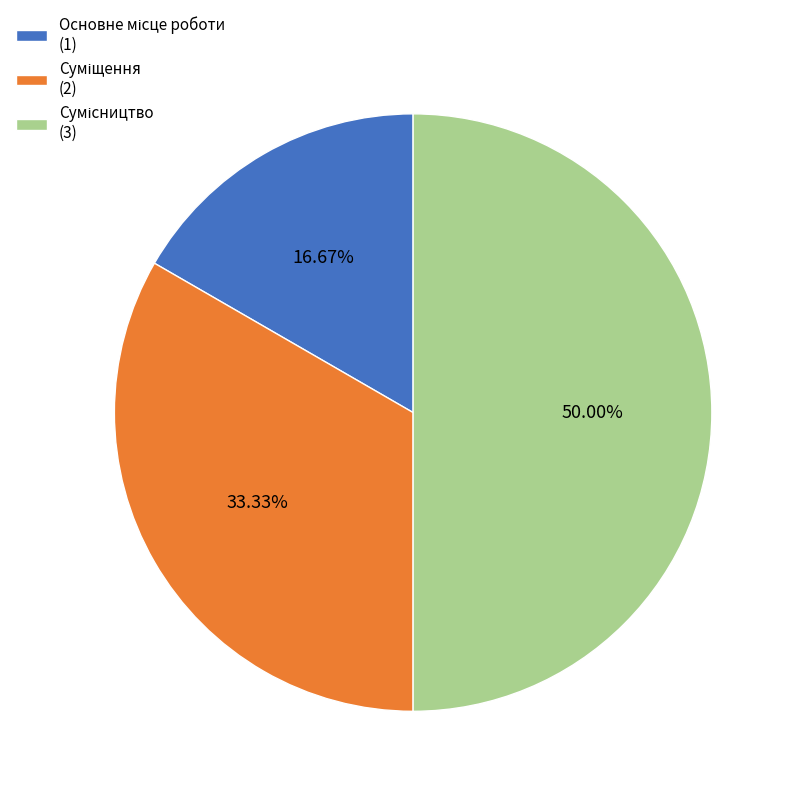

What percentage is the Основне місце роботи slice, to the nearest percent?

17%